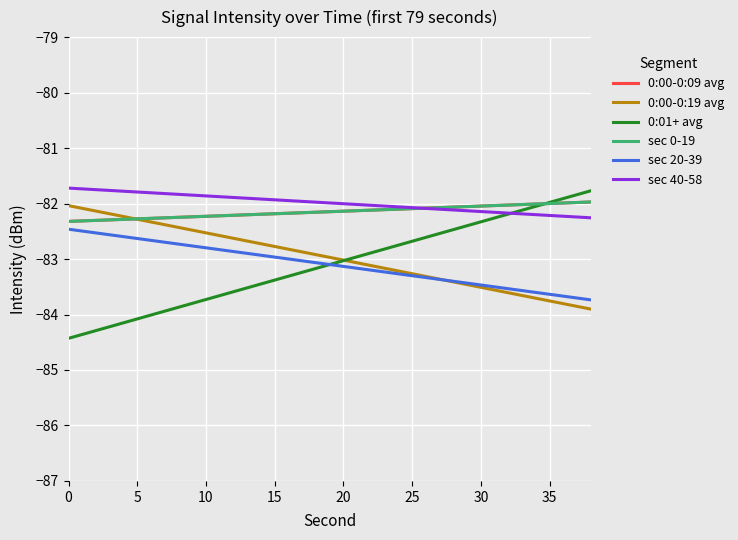

Does the chart display data point markers on the line(s)?

No